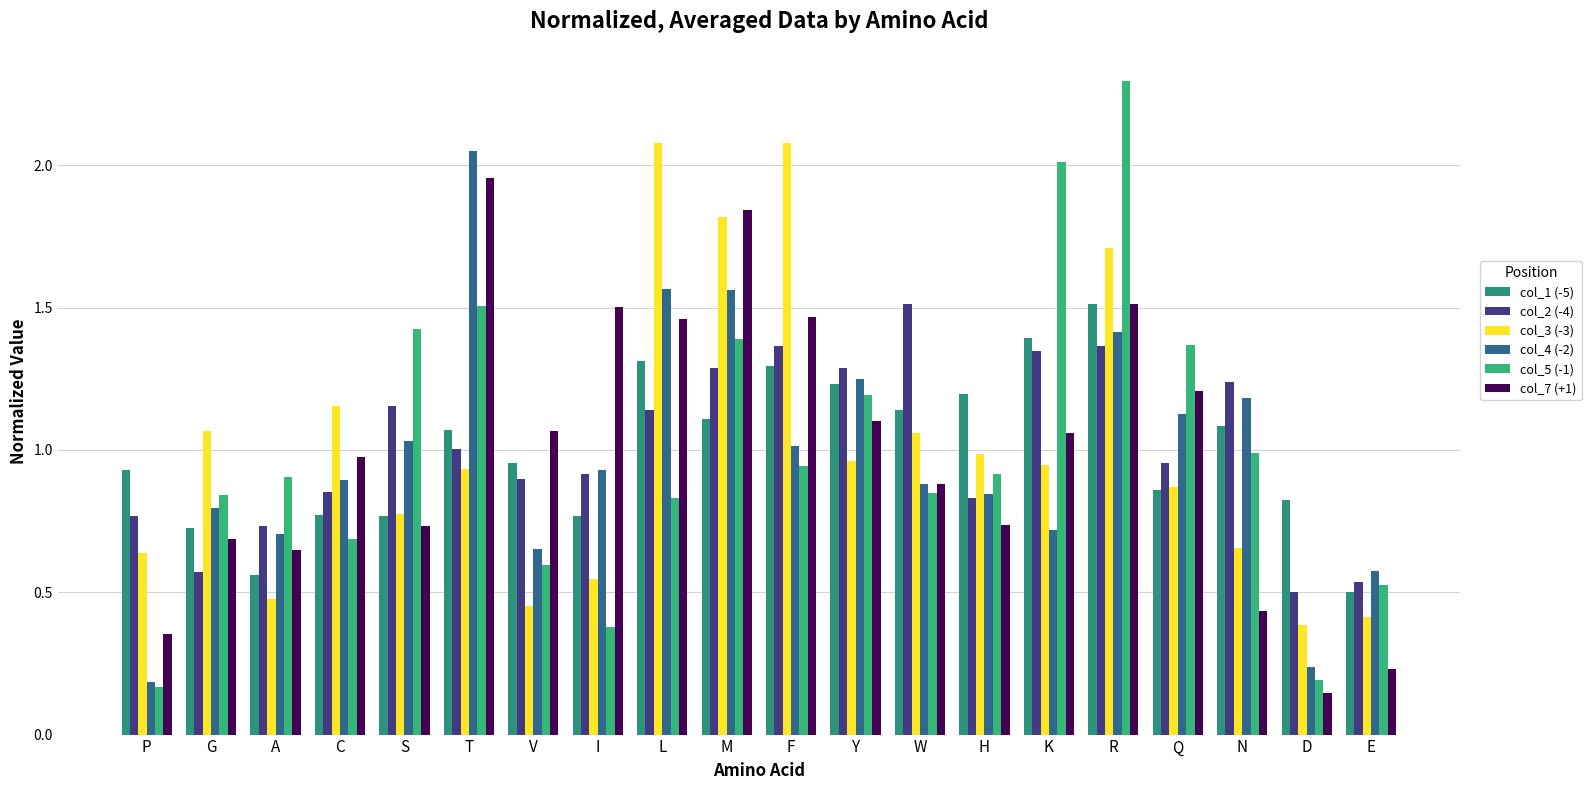

Does the chart contain any negative values?

No